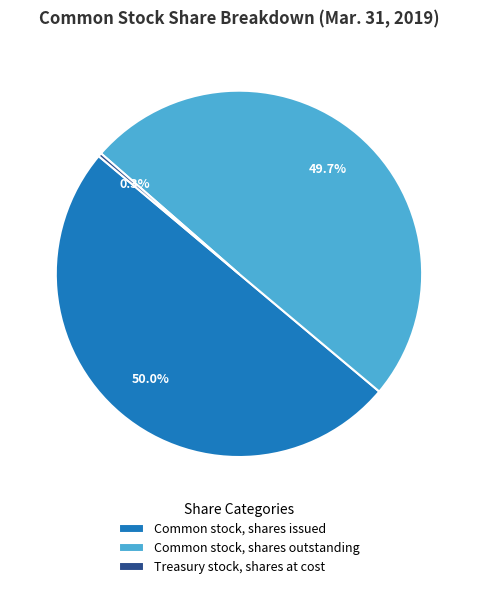

To the nearest percent, what is the difference between the largest and smallest slice percentages?

50%